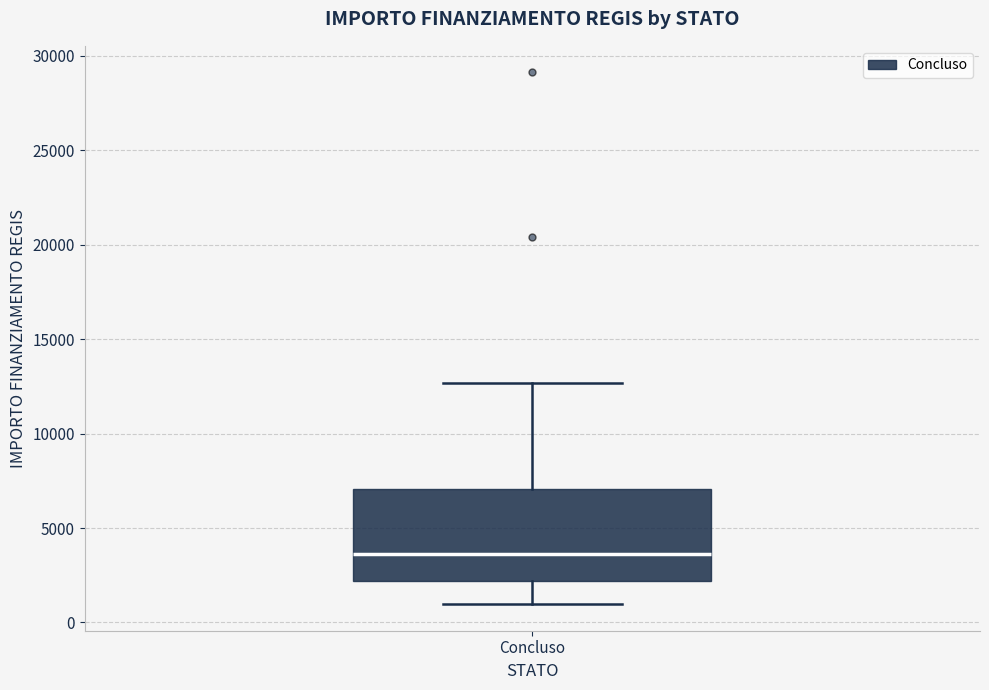

Transcribe this box plot: give where the median line is, the range the box spans, and where the two whiskers end, as read against the y-axis. The values are not printed on the chart, so give them approximately, as read against the axis.

median 3500, box 2000 to 7000, whiskers 1000 to 12500